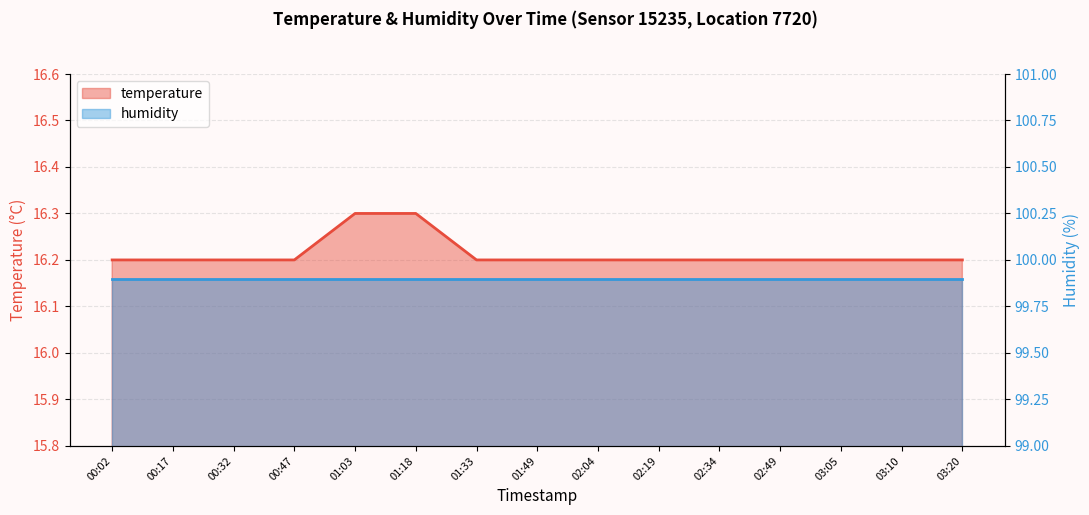

What is the change in value from 01:03 to 03:10?

-0.1